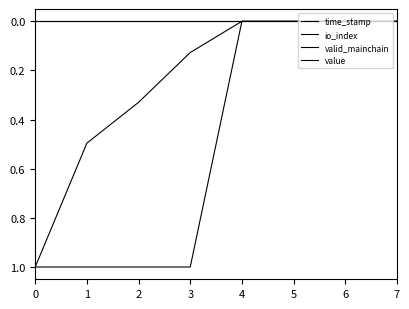

Does the chart have visible grid lines?

No